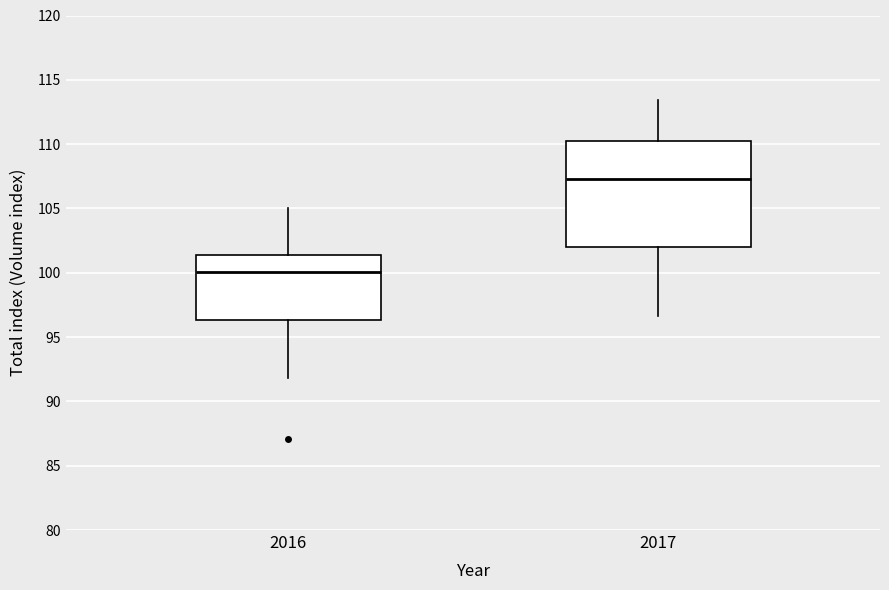

Reading left to right, read every box against the y-axis: the position of its median line, the range the box covers, and the ends of its whiskers. The values are not printed on the chart, so give them approximately, as read against the axis.

2016: median 100.0, box 96.5 to 101.5, whiskers 92.0 to 105.0
2017: median 107.5, box 102.0 to 110.5, whiskers 96.5 to 113.5